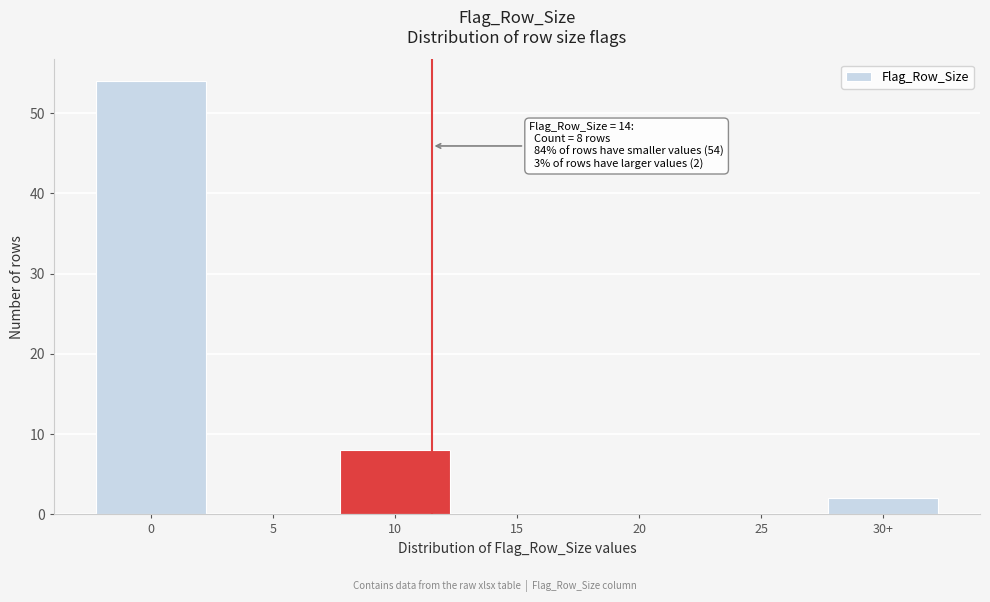

Reading right to left, list all the values displayed in this chart.

30+=2	25=0	20=0	15=0	10=8	5=0	0=54